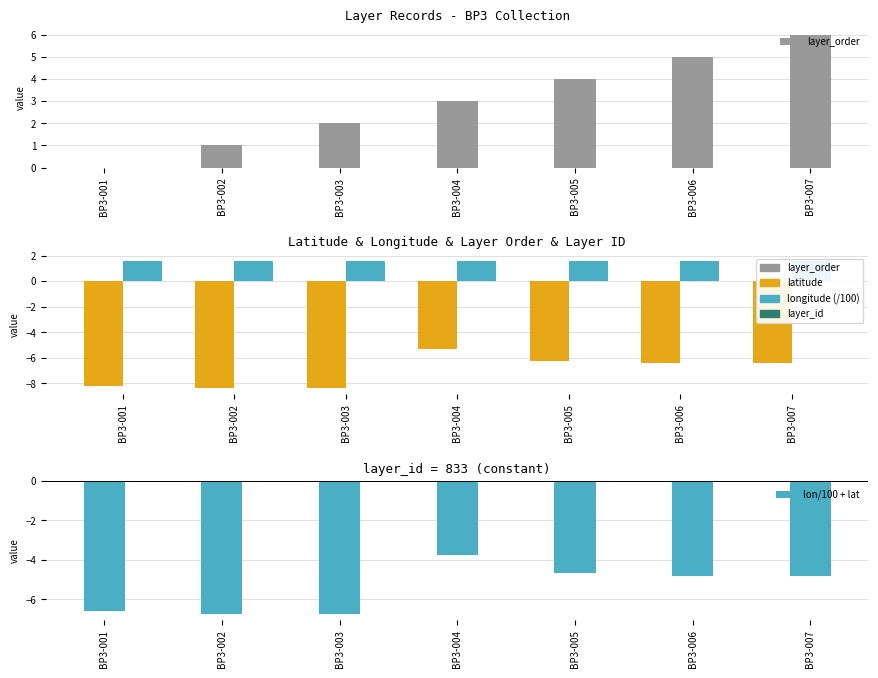

Between BP3-007 and BP3-003, which is larger?

BP3-007